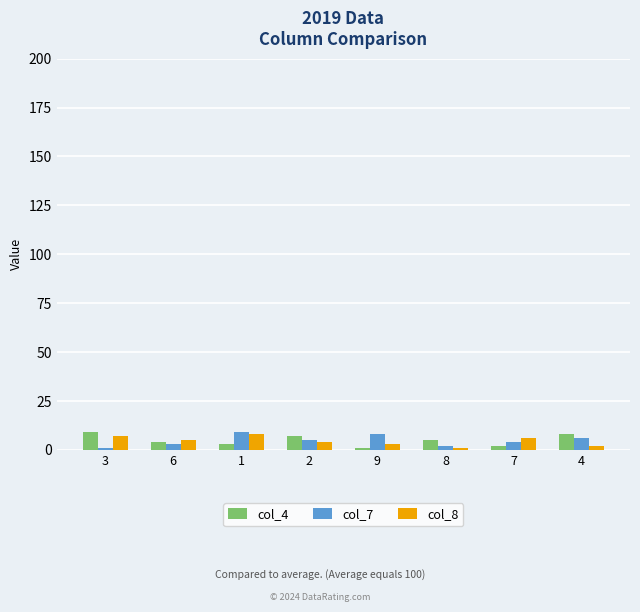

The col_7 series shows 9 at 1. True or false?

True